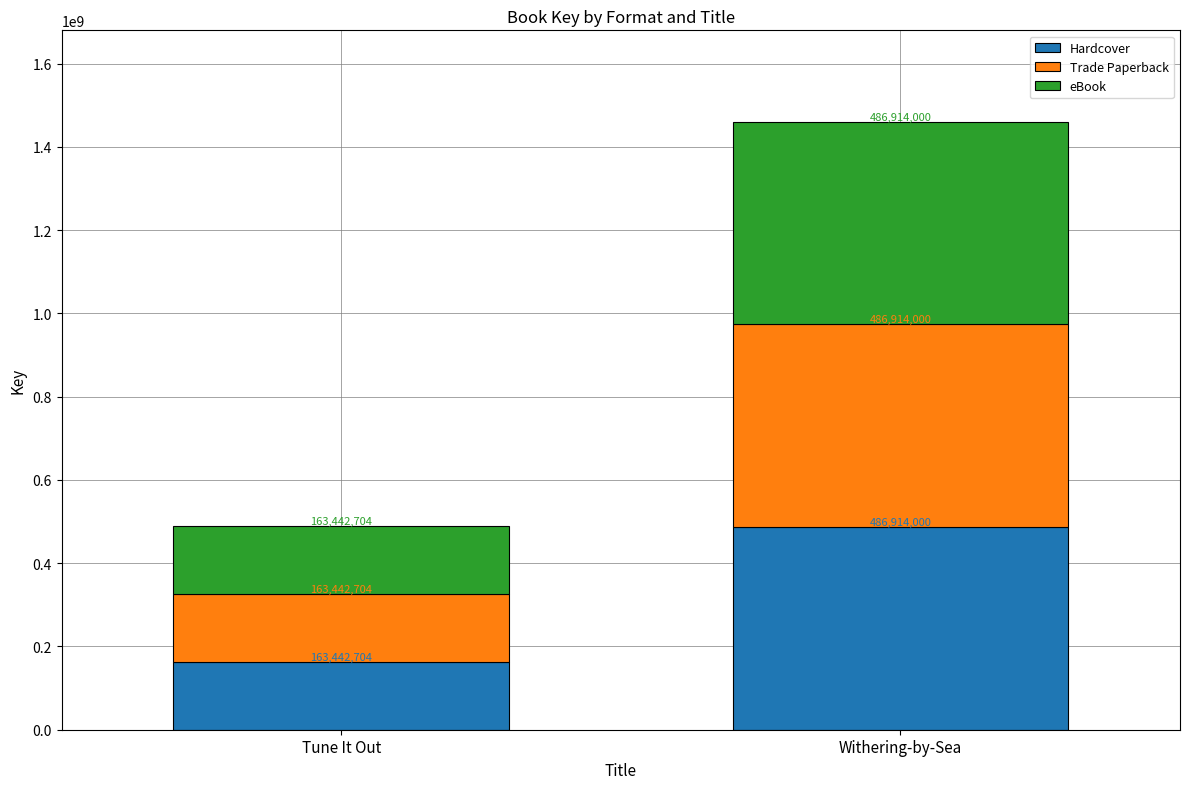

List the labels in order of Hardcover value, smallest first.

Tune It Out, Withering-by-Sea